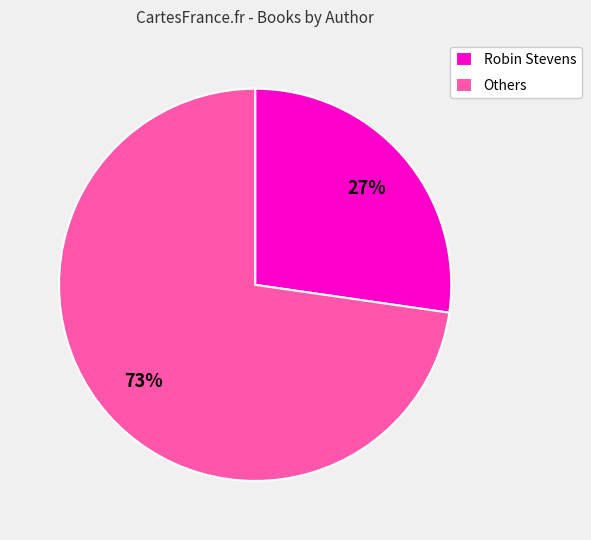

Does Robin Stevens account for over 50% of the chart?

No